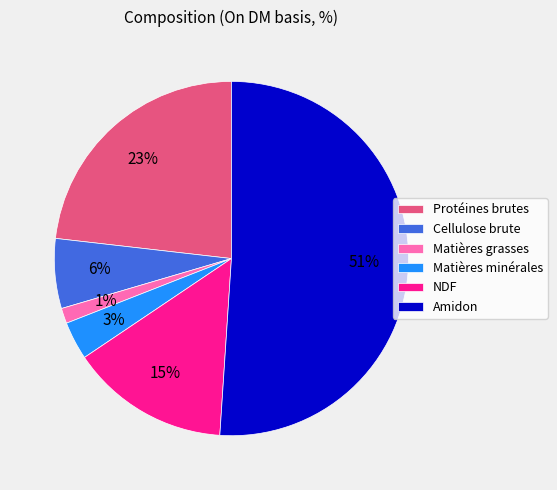

Which slice is the smallest?

Matières grasses